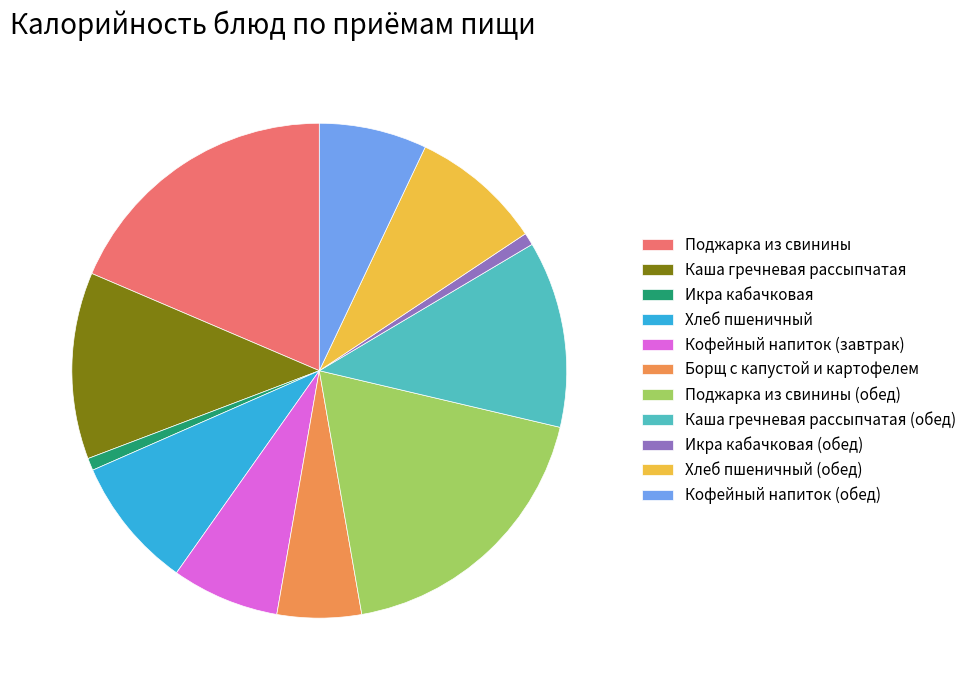

How many segments does this pie chart have?

11